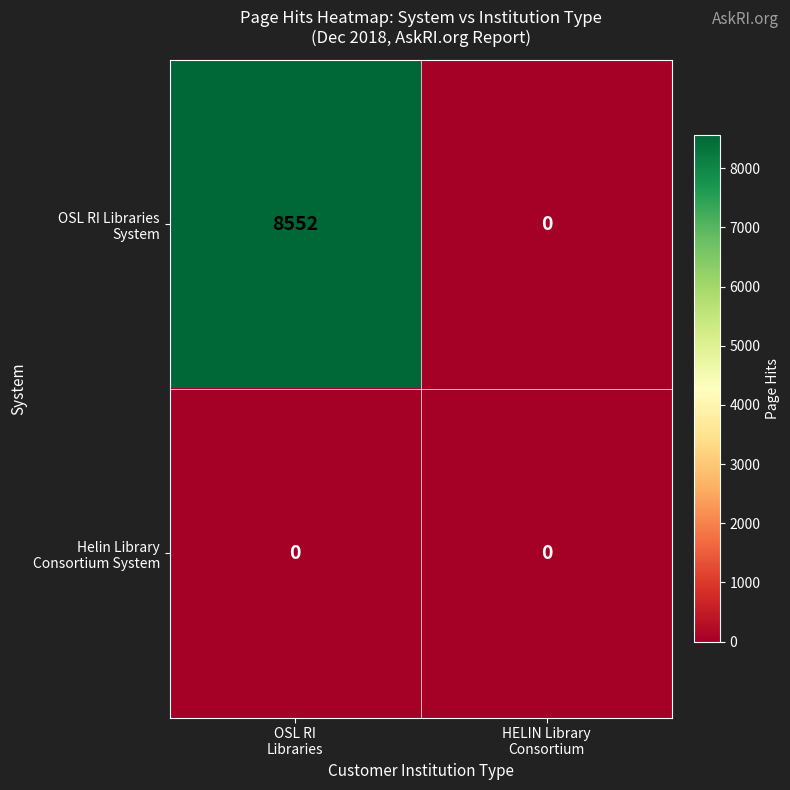

What is the maximum value shown in the chart?

8552